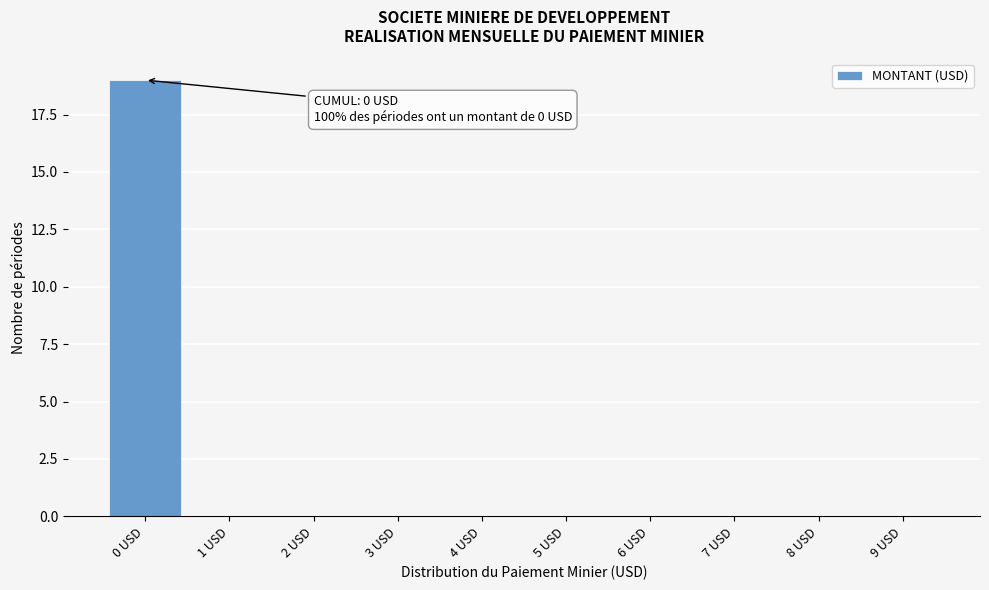

Over which range of the x-axis is the bar tallest?

-0.5 to 0.5